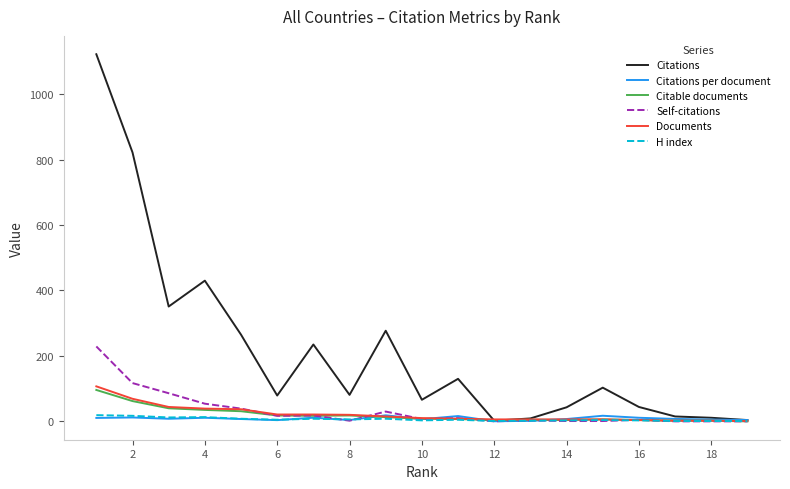

What is the greatest value displayed?

1122.0